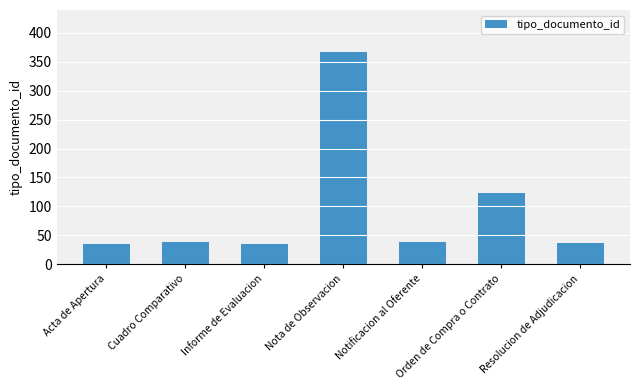

What is the difference between the values at Orden de Compra o Contrato and Cuadro Comparativo?

85